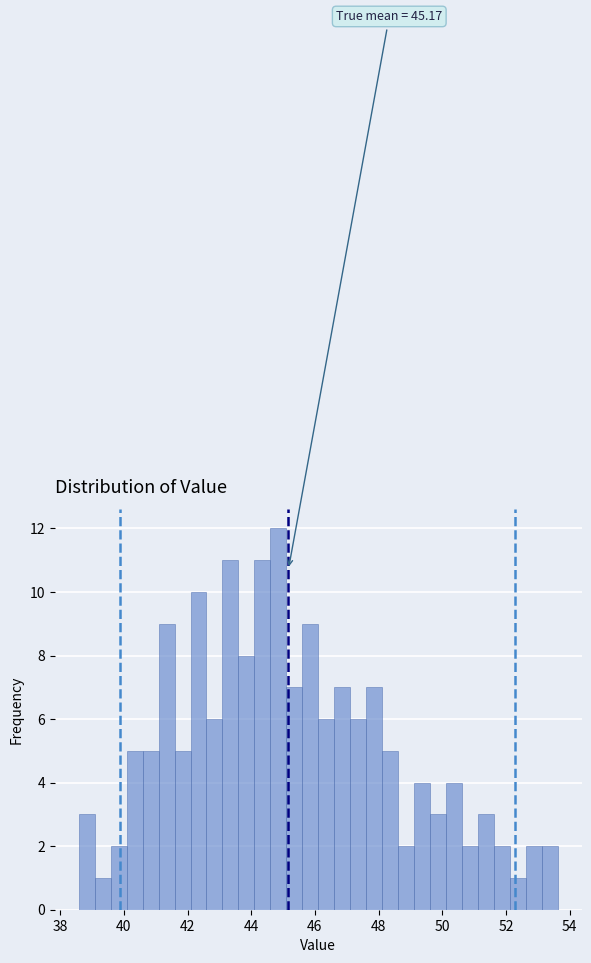

Around what value on the x-axis is the tallest bar? Give the approximate position of its centre, as read against the axis.

44.8